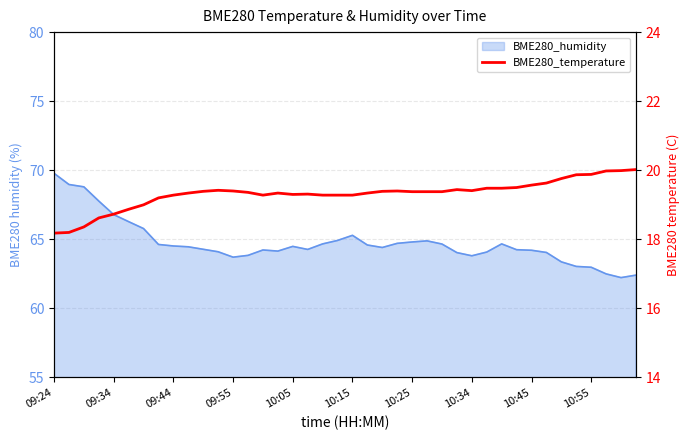

How many values exceed 19?

33